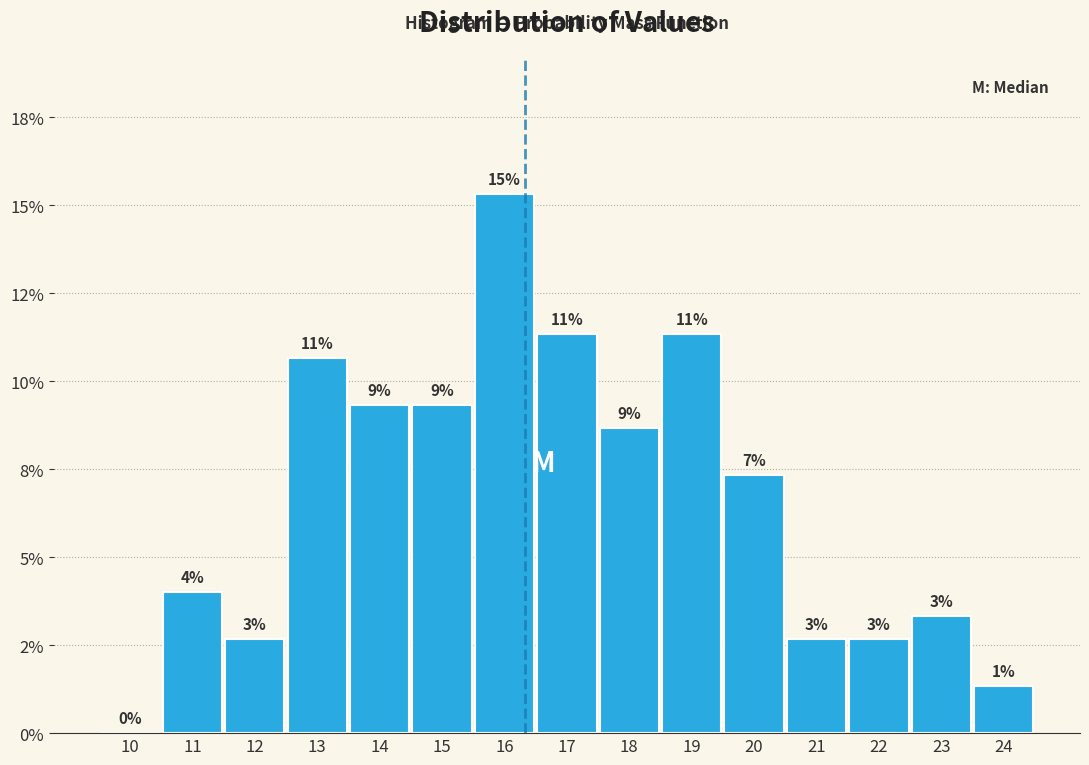

Are the bars horizontal?

No